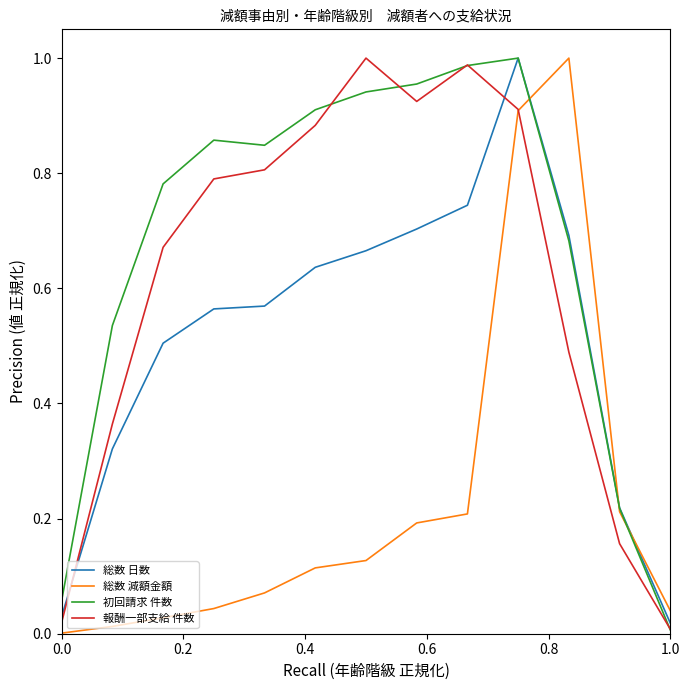

Which series has the largest total across all categories?

初回請求 件数